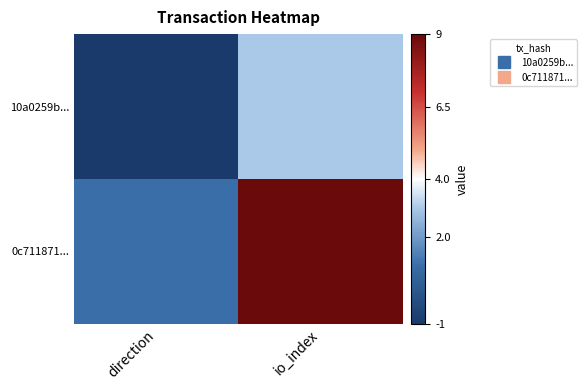

Which series has the largest range (max minus min)?

0c711871...